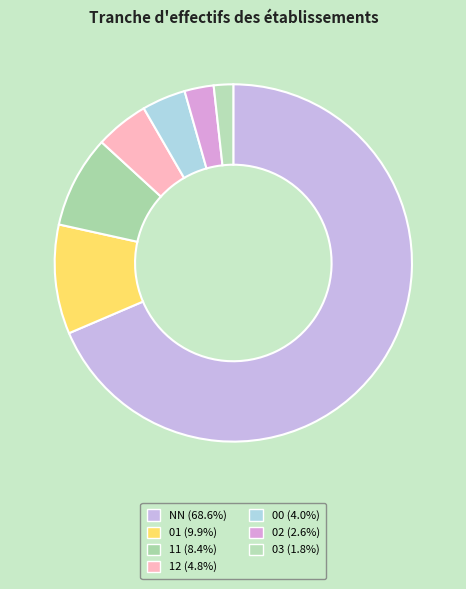

Is there a majority slice in this chart?

Yes